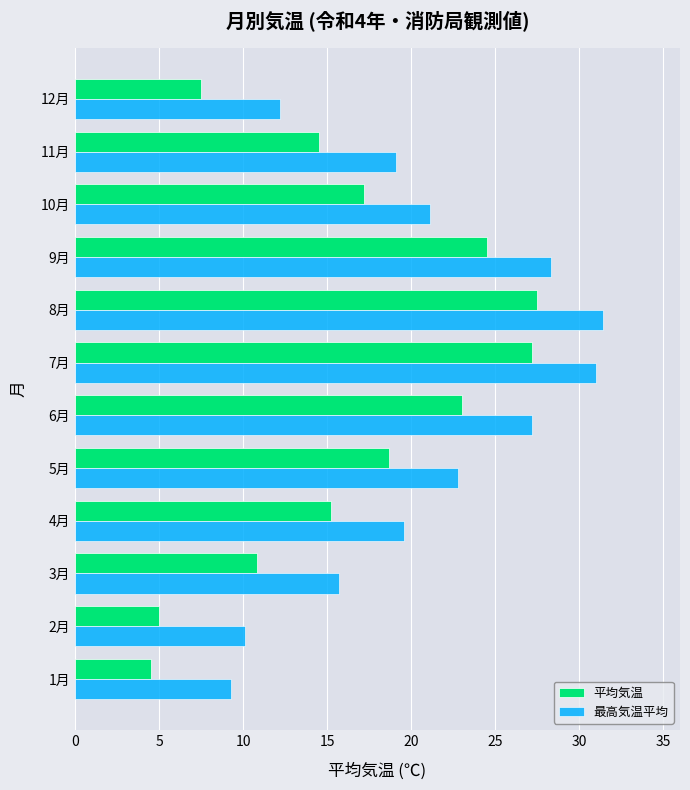

Rank the categories by 最高気温平均 value from lowest to highest.

1月, 2月, 12月, 3月, 11月, 4月, 10月, 5月, 6月, 9月, 7月, 8月